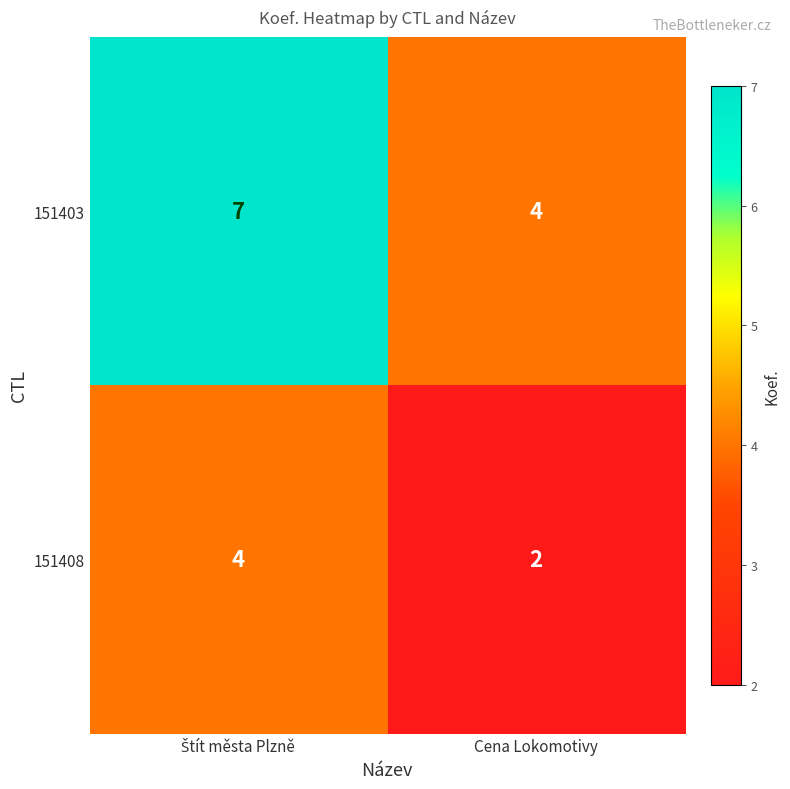

Where is 151403 nearest to the value 5?

Cena Lokomotivy